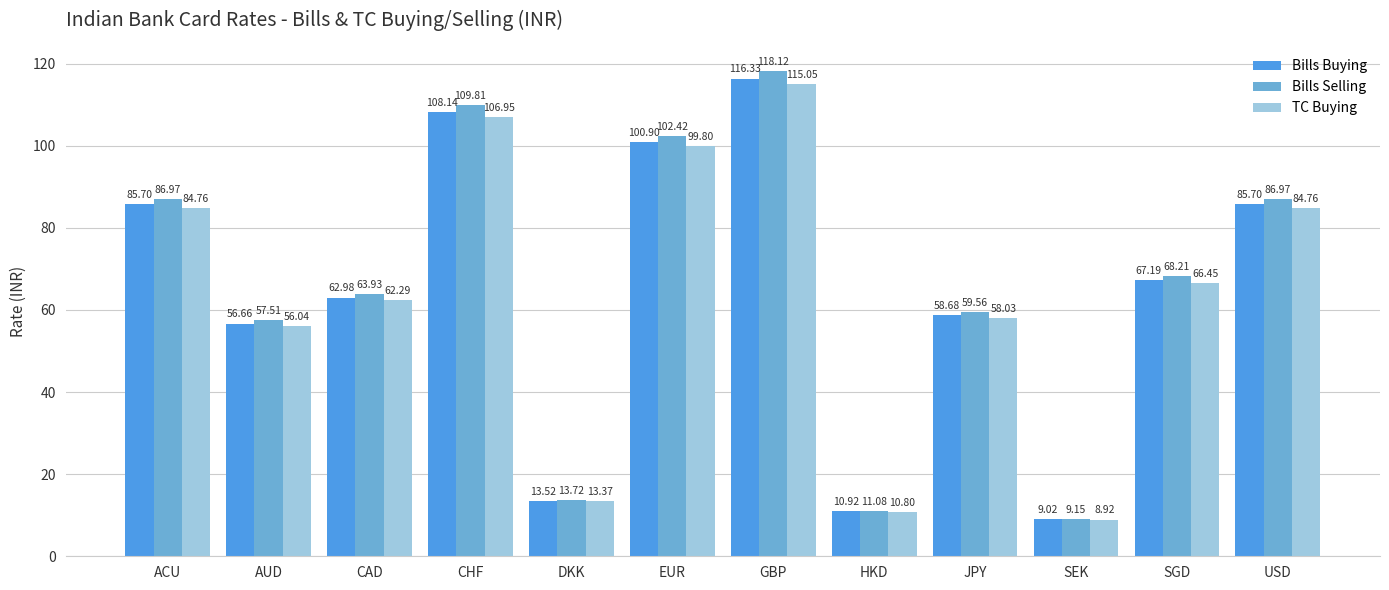

Is the value of Bills Selling at USD greater than the value of TC Buying at CAD?

Yes